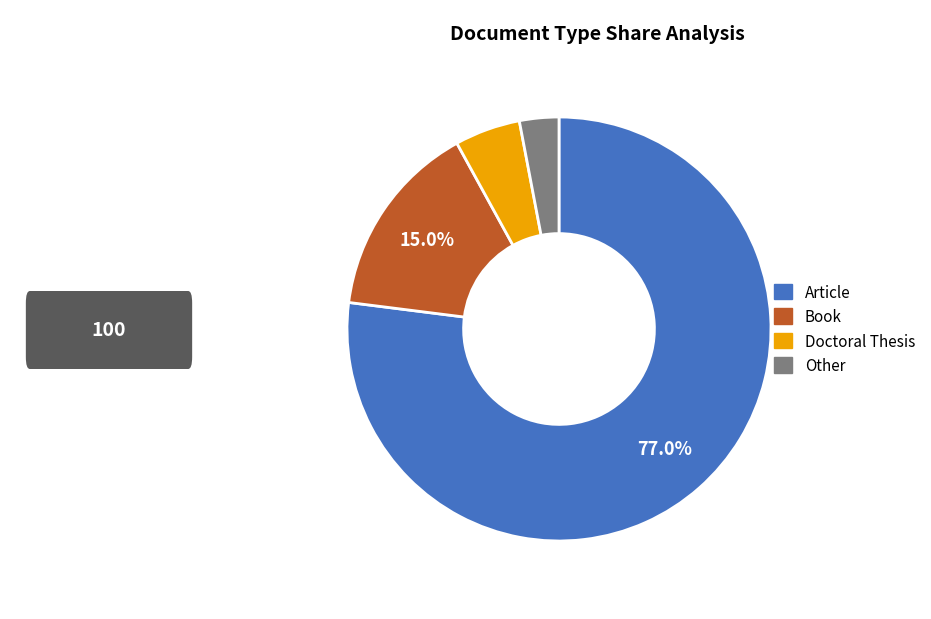

The Article slice represents 77% of the pie. True or false?

True